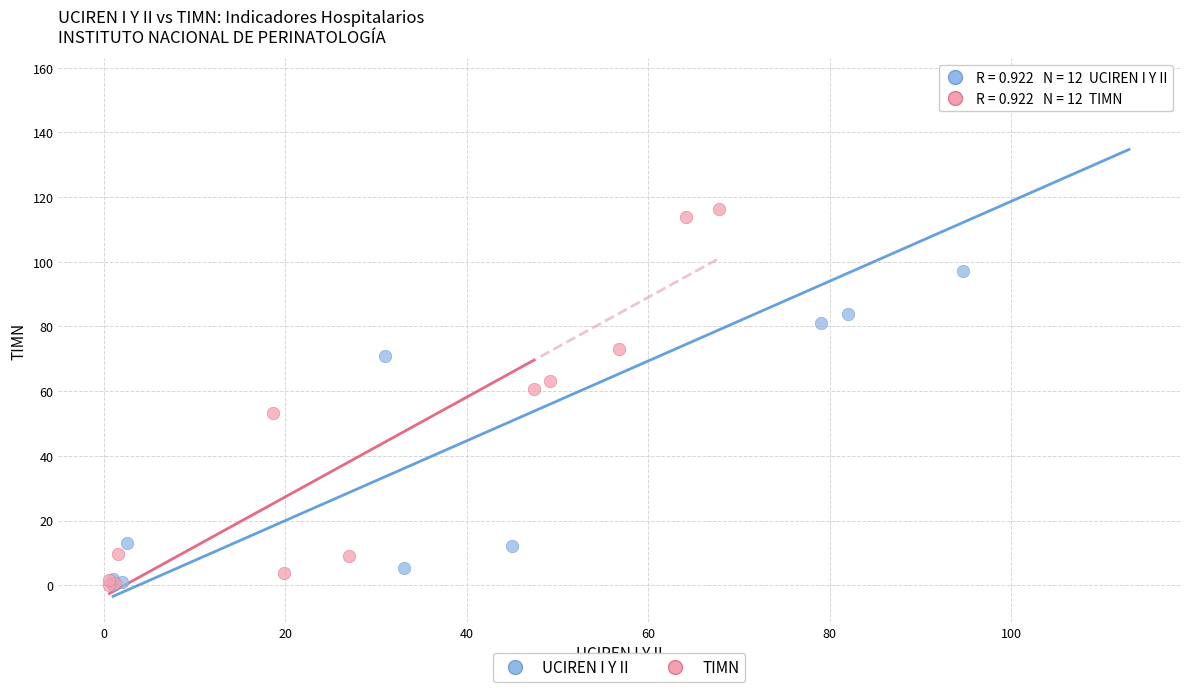

Which series reaches the maximum Y coordinate?

UCIREN I Y II